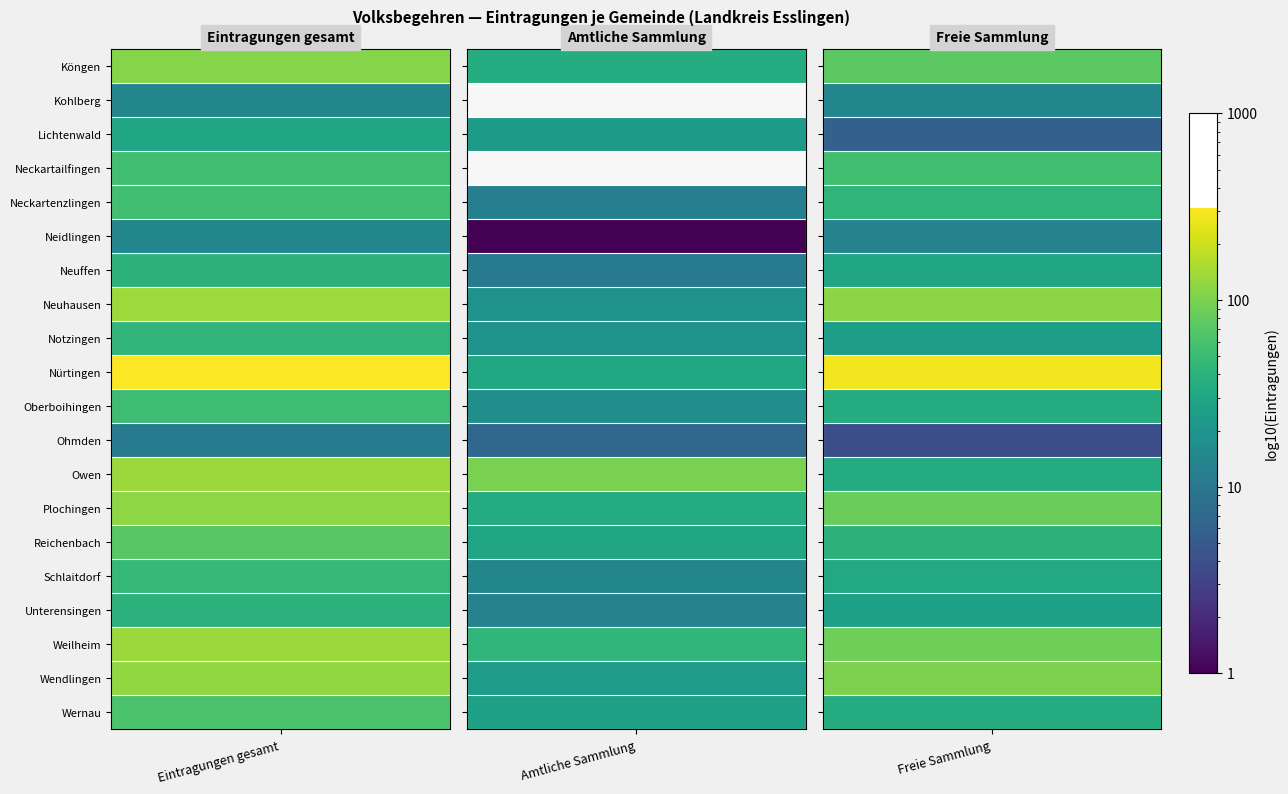

The value of Wernau at 0 is 62. True or false?

True